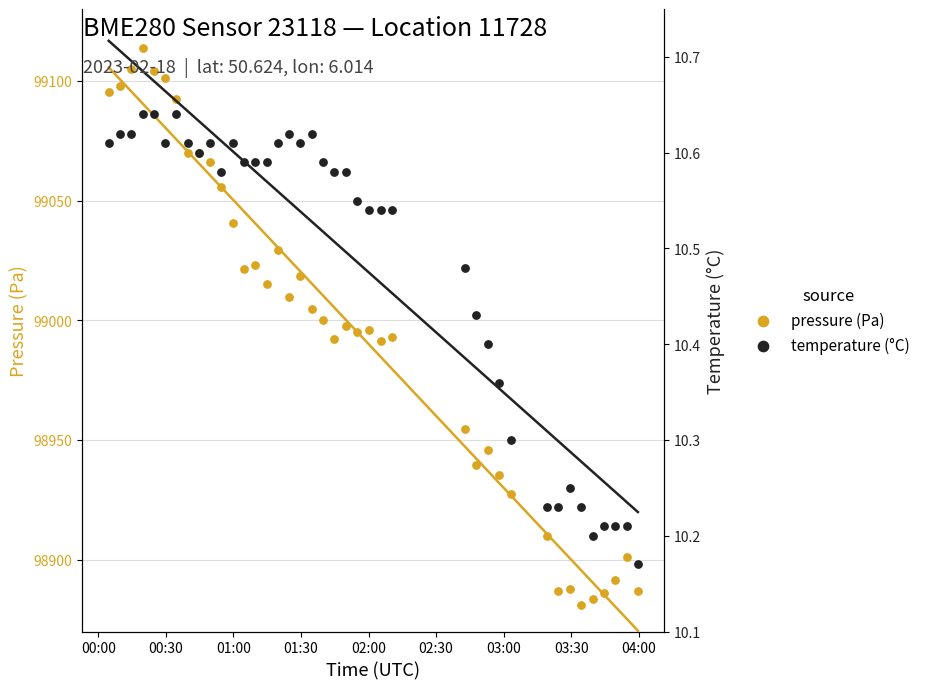

Which series reaches the minimum Y coordinate?

temperature (°C)